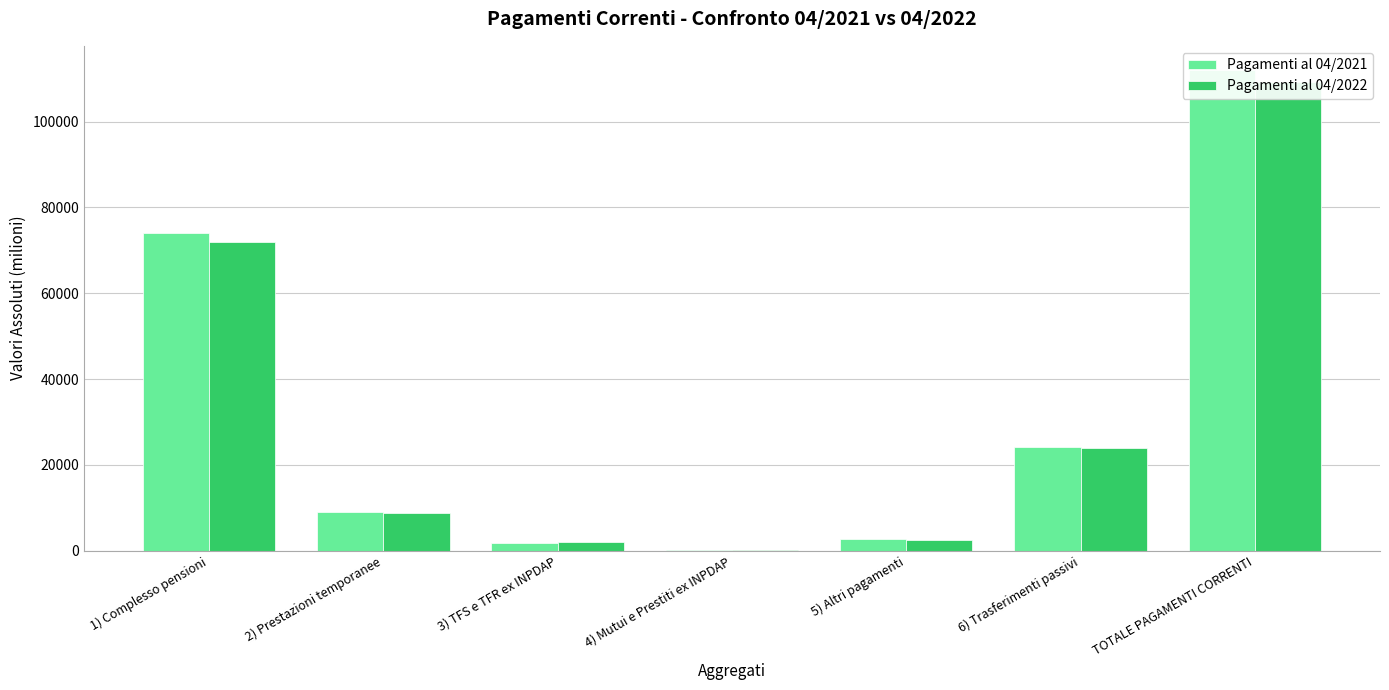

At how many categories does at least one series exceed 108550?

1